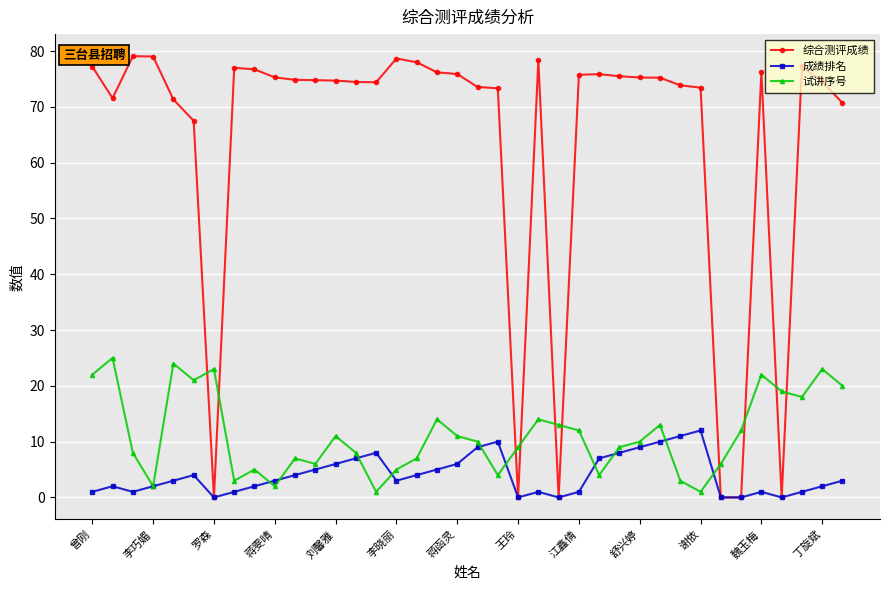

True or false: 试讲序号 and 综合测评成绩 cross at least once.

True